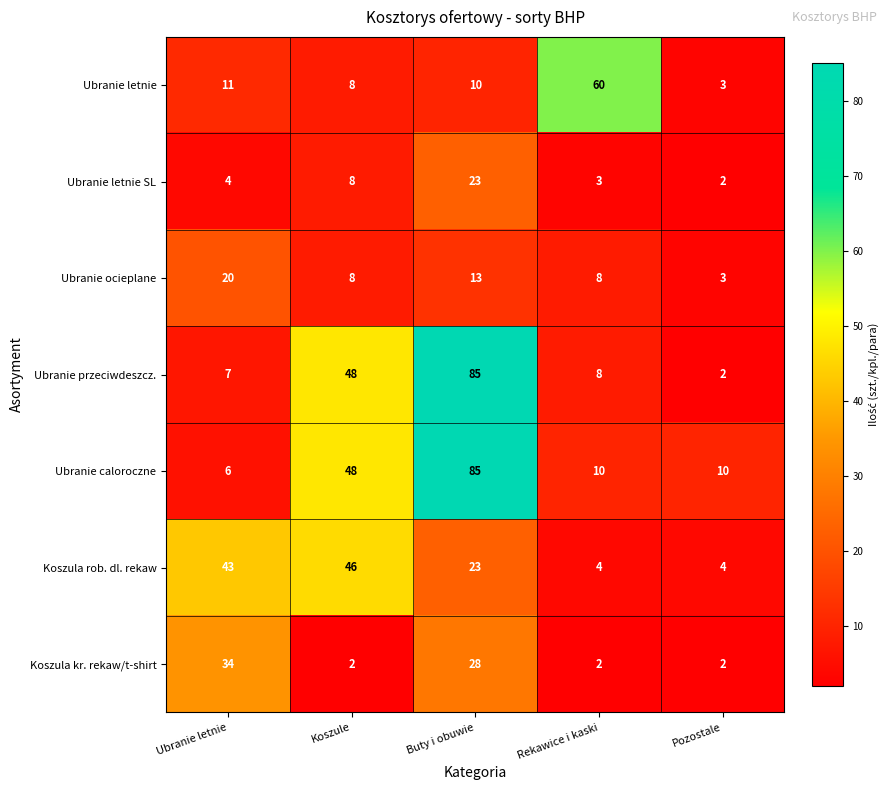

List the labels in order of Ubranie przeciwdeszcz. value, largest first.

Buty i obuwie, Koszule, Rekawice i kaski, Ubranie letnie, Pozostale